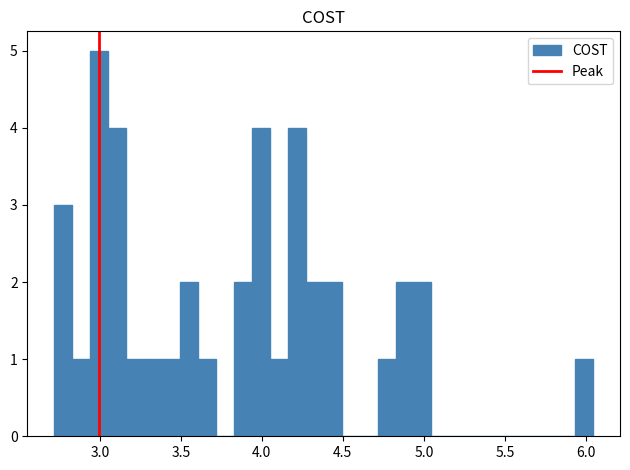

Read against the x-axis, roughly where is the centre of the tallest bar?

3.00